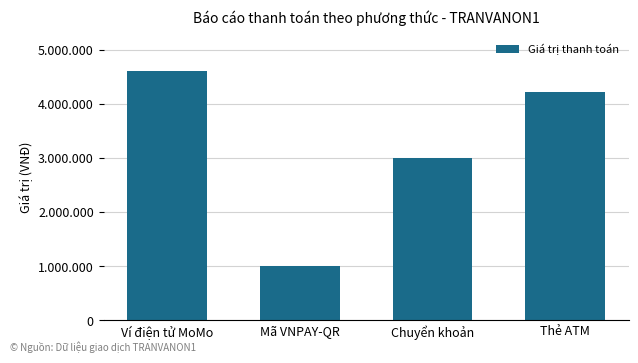

What is the difference between the values at Mã VNPAY-QR and Thẻ ATM?

3220000